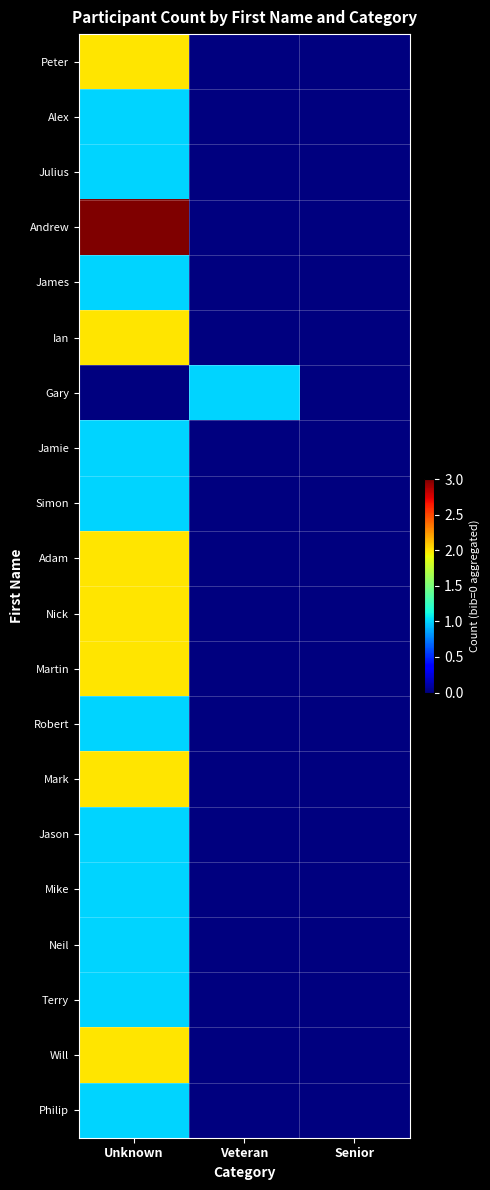

Reading left to right, list all the values displayed in this chart.

Peter: Unknown=2	Veteran=0	Senior=0
Alex: Unknown=1	Veteran=0	Senior=0
Julius: Unknown=1	Veteran=0	Senior=0
Andrew: Unknown=3	Veteran=0	Senior=0
James: Unknown=1	Veteran=0	Senior=0
Ian: Unknown=2	Veteran=0	Senior=0
Gary: Unknown=0	Veteran=1	Senior=0
Jamie: Unknown=1	Veteran=0	Senior=0
Simon: Unknown=1	Veteran=0	Senior=0
Adam: Unknown=2	Veteran=0	Senior=0
Nick: Unknown=2	Veteran=0	Senior=0
Martin: Unknown=2	Veteran=0	Senior=0
Robert: Unknown=1	Veteran=0	Senior=0
Mark: Unknown=2	Veteran=0	Senior=0
Jason: Unknown=1	Veteran=0	Senior=0
Mike: Unknown=1	Veteran=0	Senior=0
Neil: Unknown=1	Veteran=0	Senior=0
Terry: Unknown=1	Veteran=0	Senior=0
Will: Unknown=2	Veteran=0	Senior=0
Philip: Unknown=1	Veteran=0	Senior=0